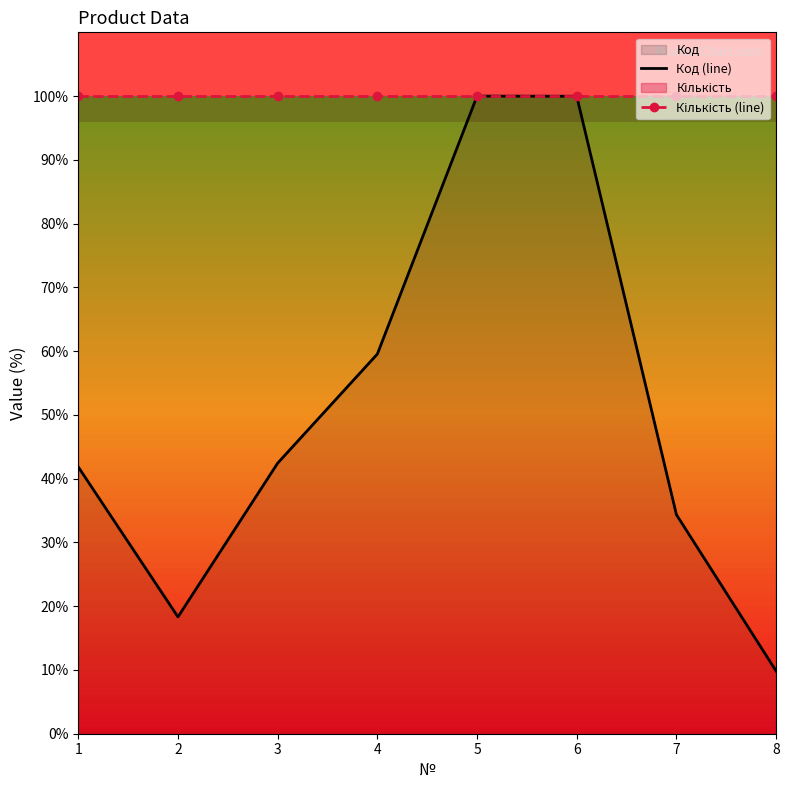

Which series changed the most between 3 and 7?

Код (line)